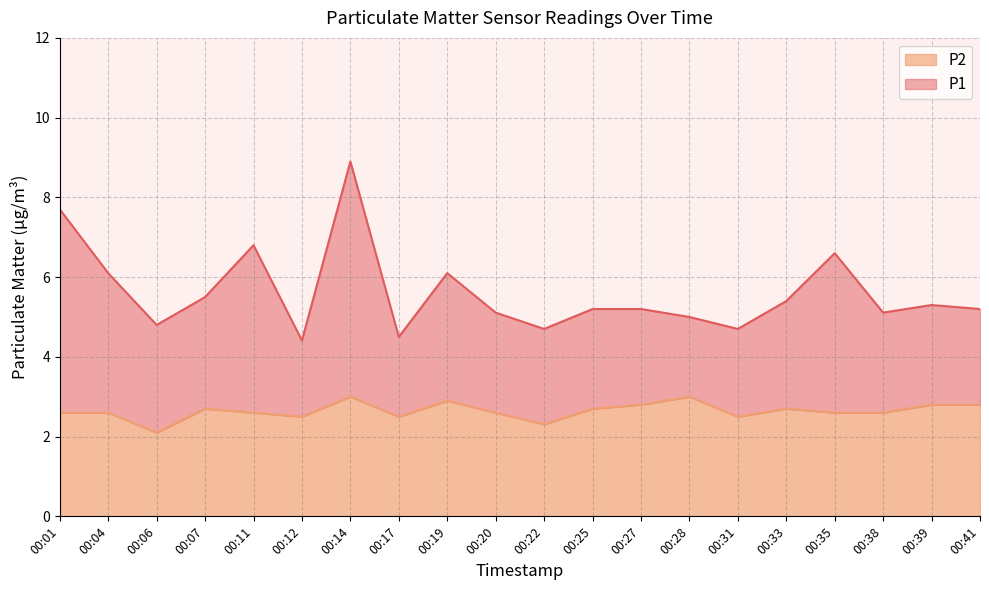

What are all the series names shown in the legend?

P2, P1